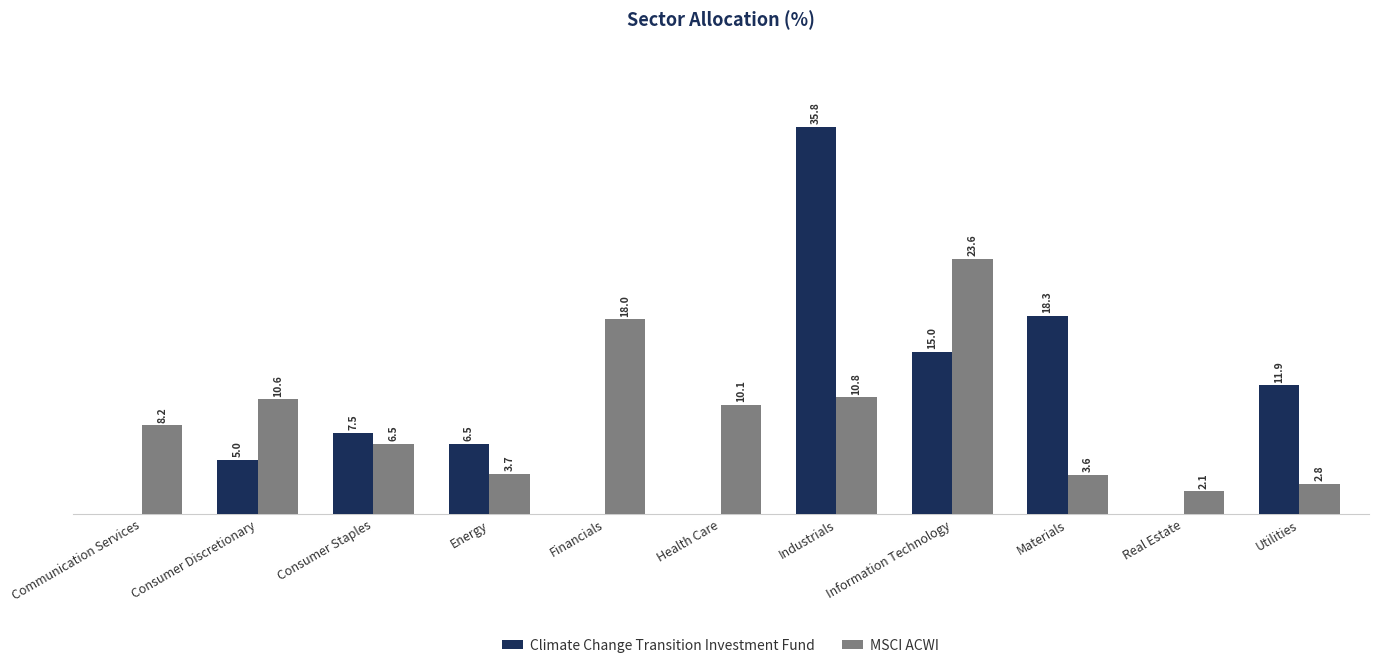

Which series changed the most between Consumer Staples and Energy?

MSCI ACWI